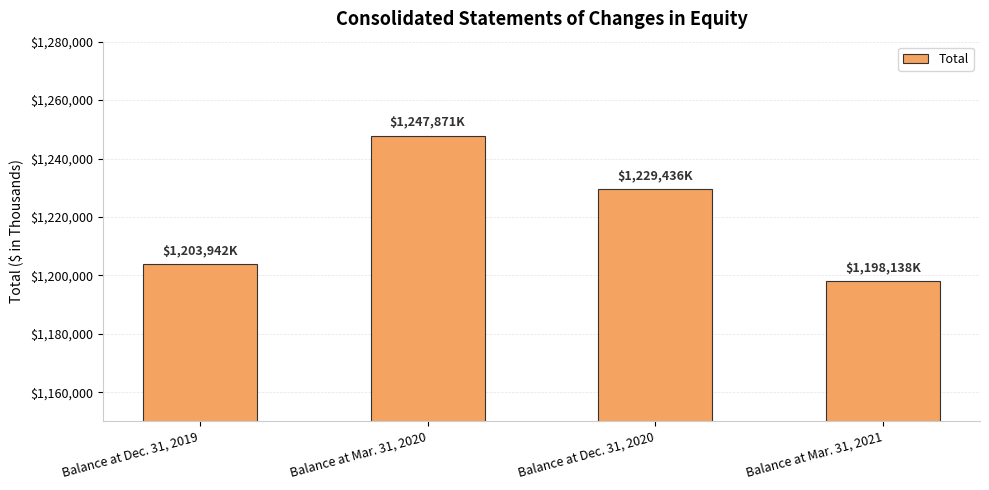

Where does the data first go above 1229436?

Balance at Mar. 31, 2020